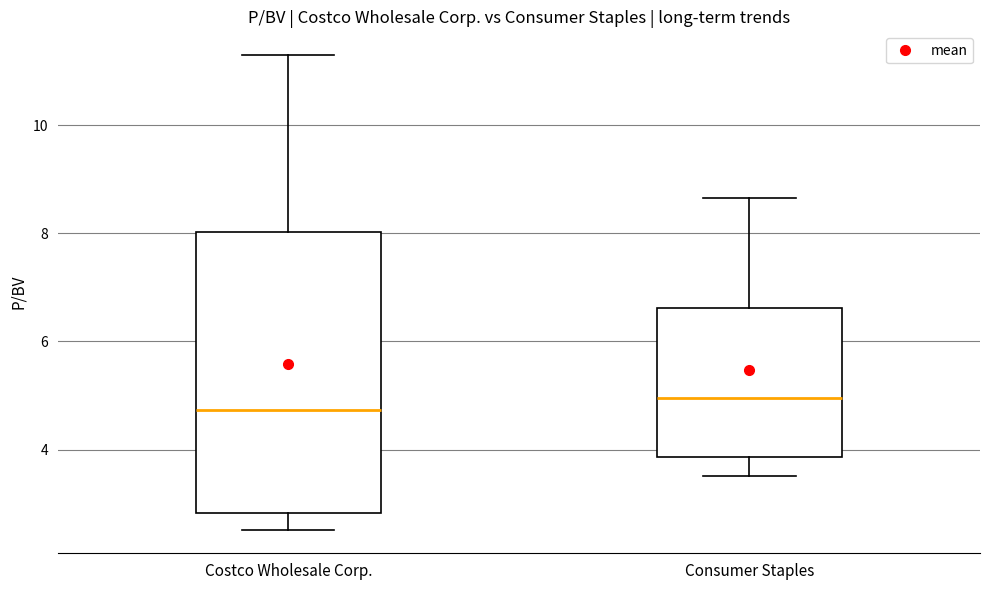

Which box has the highest median line?

Consumer Staples